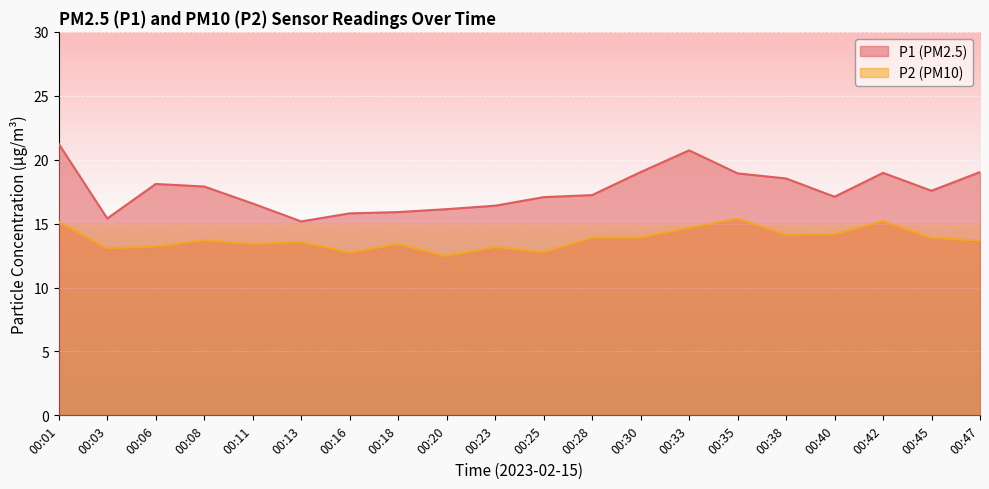

At which category does the chart reach its minimum across all series?

00:20